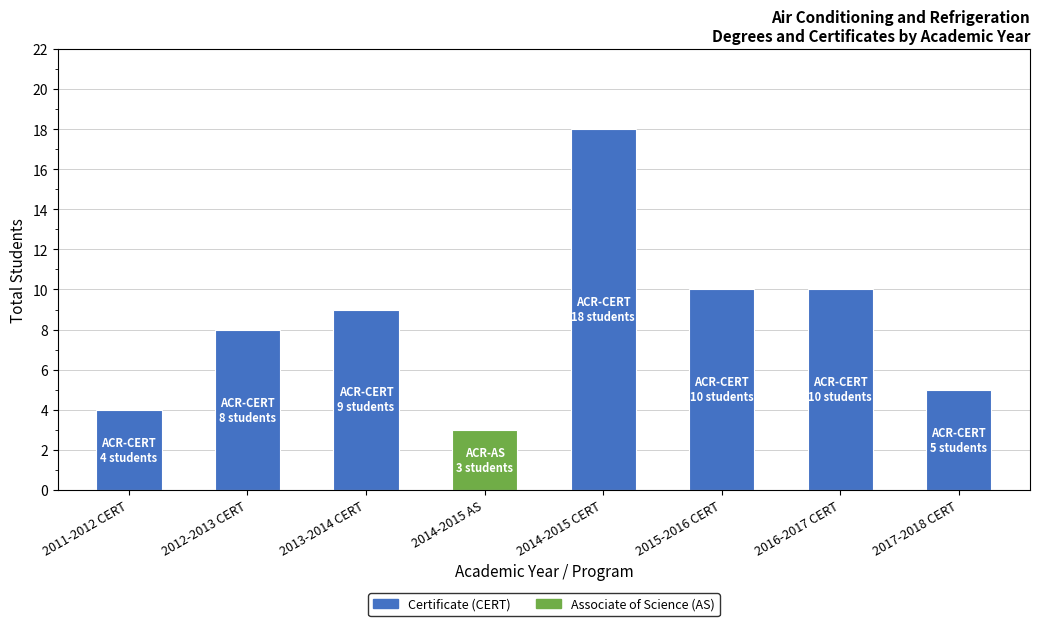

Read the value at 2013-2014 CERT, to the nearest 10.

10